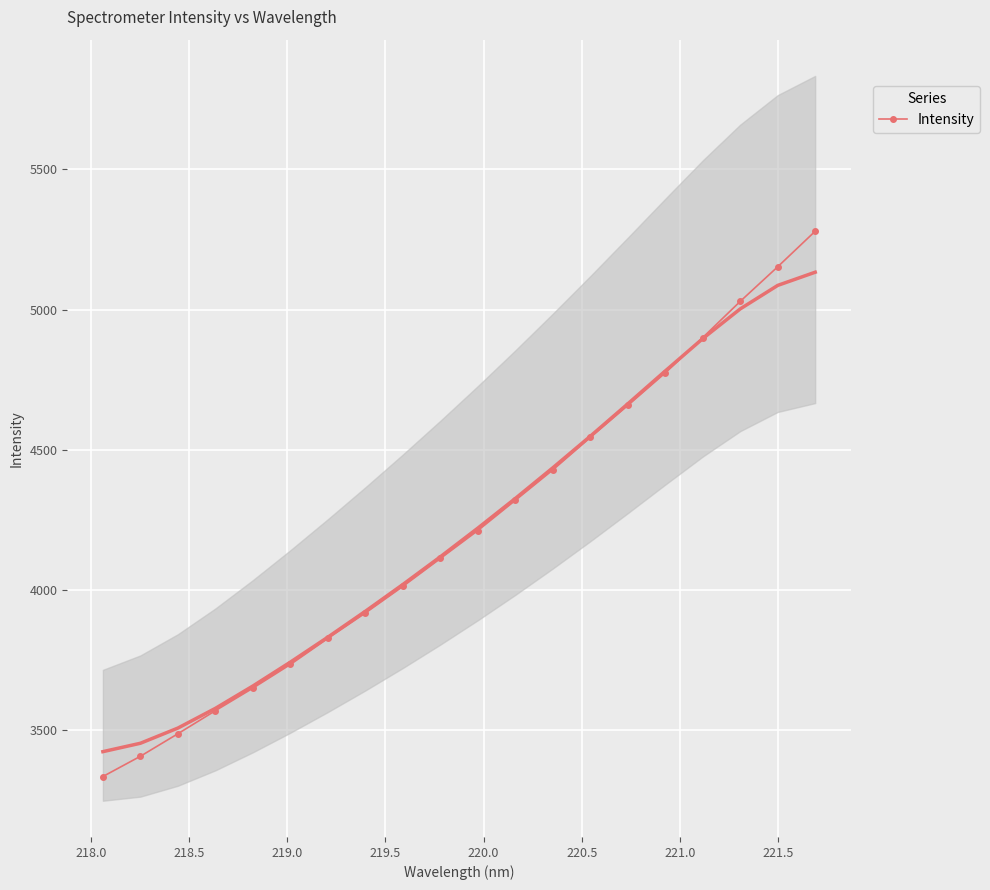

What is the value of the Intensity point at the 2nd from the left?

3405.9